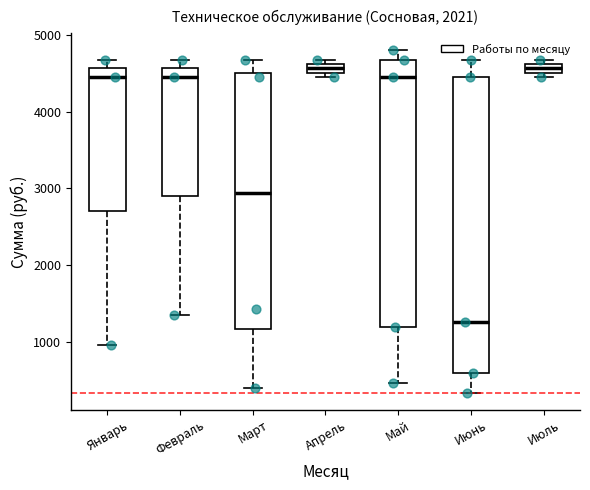

Where is the lower edge of the box for Июль on the y-axis? The values are not printed on the chart, so give them approximately, as read against the axis.

4500